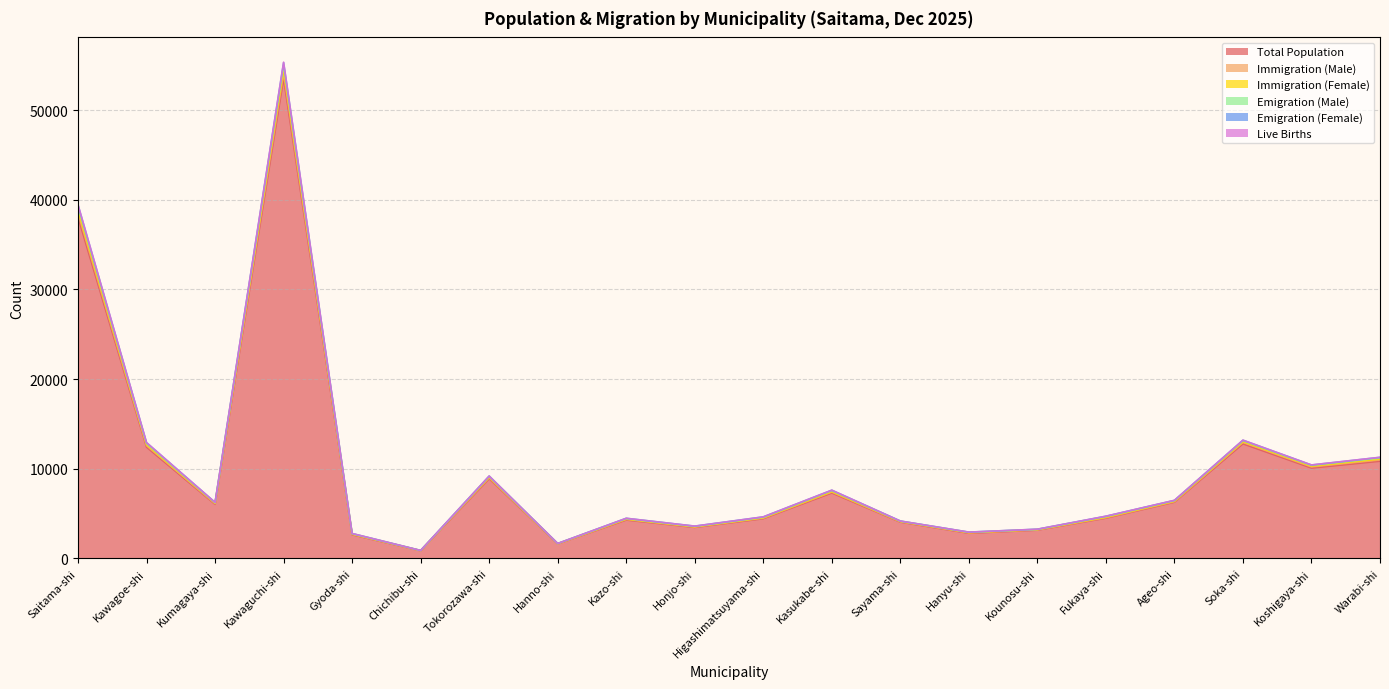

The value of Total Population at Fukaya-shi is 4490. True or false?

True